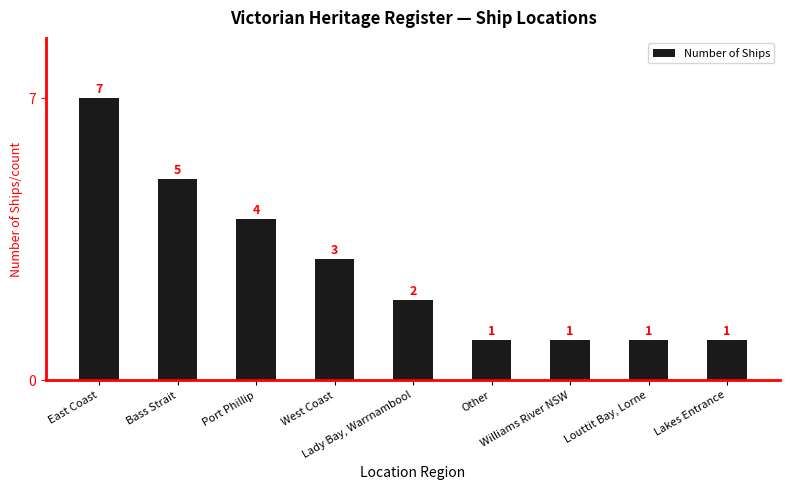

What is the smallest value displayed?

1